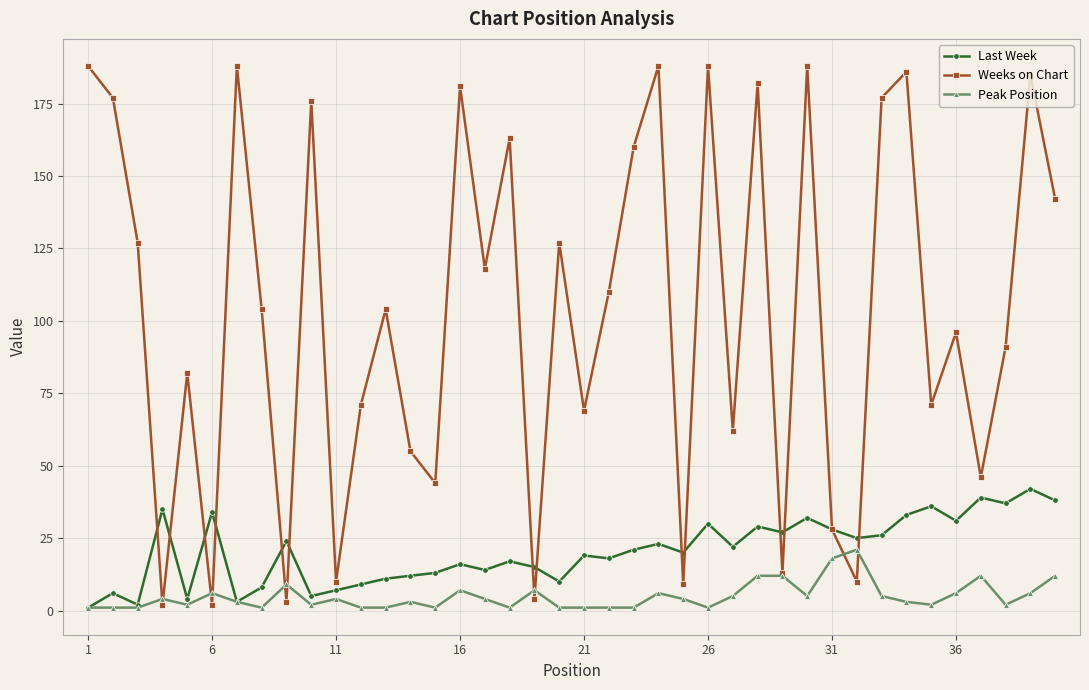

What is the greatest value displayed?

188